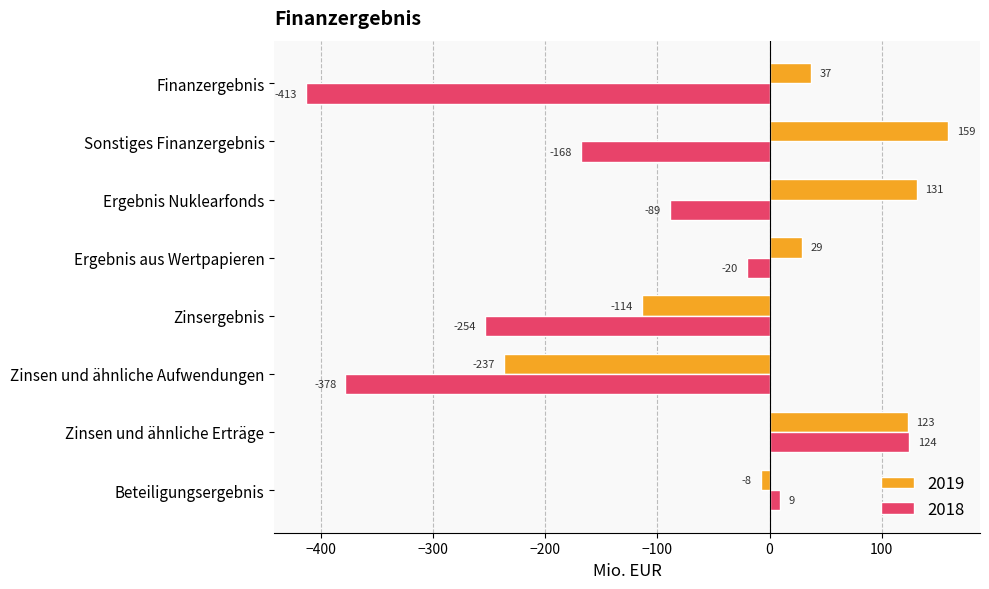

What is the greatest value displayed?

159